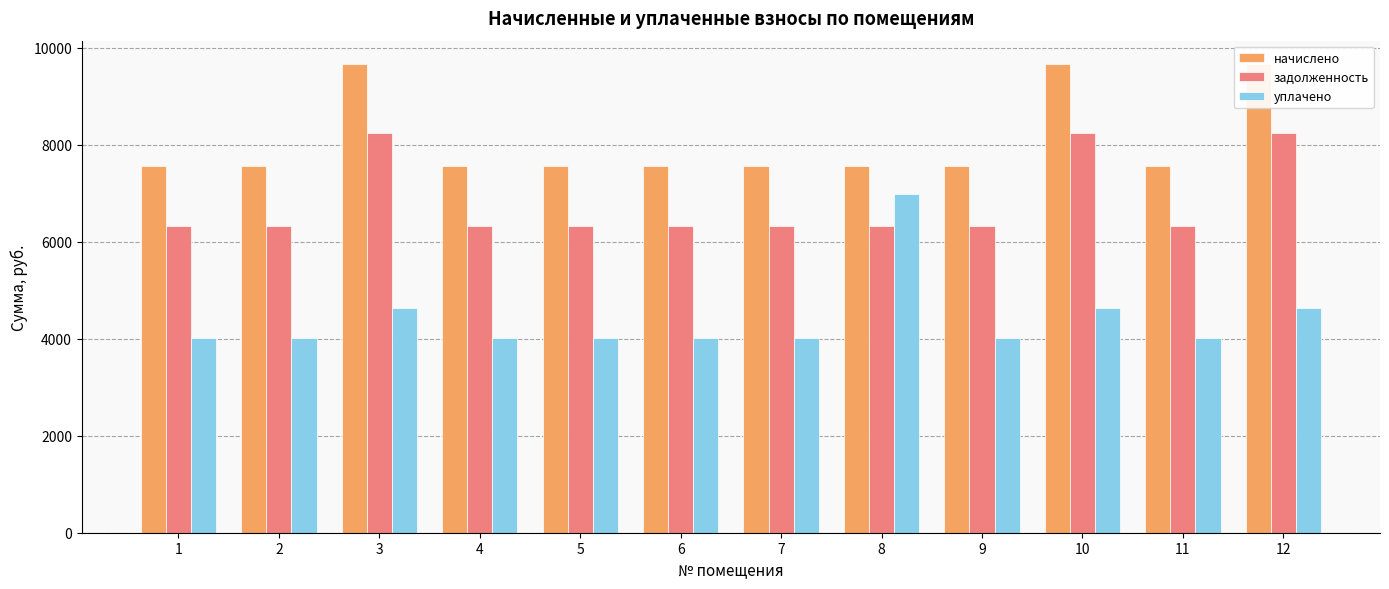

Which series has the largest range (max minus min)?

уплачено